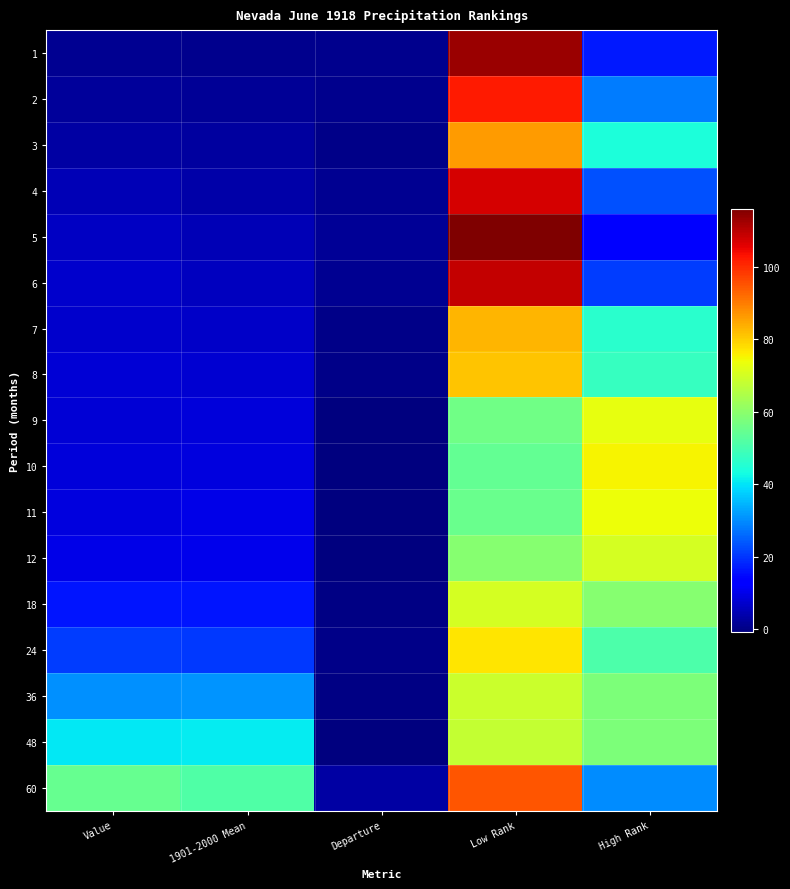

Reading left to right, extract all data points from this chart.

1: Value=1.4	1901-2000 Mean=0.7	Departure=0.7	Low Rank=113.0	High Rank=17.0
2: Value=2.3	1901-2000 Mean=1.7	Departure=0.7	Low Rank=102.0	High Rank=28.0
3: Value=2.9	1901-2000 Mean=2.6	Departure=0.3	Low Rank=86.0	High Rank=44.0
4: Value=4.7	1901-2000 Mean=3.6	Departure=1.1	Low Rank=107.0	High Rank=23.0
5: Value=6.3	1901-2000 Mean=4.8	Departure=1.5	Low Rank=116.0	High Rank=14.0
6: Value=7.3	1901-2000 Mean=5.9	Departure=1.3	Low Rank=109.0	High Rank=21.0
7: Value=7.4	1901-2000 Mean=6.9	Departure=0.4	Low Rank=83.0	High Rank=46.0
8: Value=8.1	1901-2000 Mean=7.8	Departure=0.3	Low Rank=81.0	High Rank=48.0
9: Value=8.1	1901-2000 Mean=8.6	Departure=-0.5	Low Rank=56.0	High Rank=73.0
10: Value=8.4	1901-2000 Mean=9.2	Departure=-0.7	Low Rank=54.0	High Rank=75.0
11: Value=9.1	1901-2000 Mean=9.8	Departure=-0.7	Low Rank=55.0	High Rank=74.0
12: Value=9.8	1901-2000 Mean=10.3	Departure=-0.5	Low Rank=59.0	High Rank=70.0
18: Value=16.2	1901-2000 Mean=16.2	Departure=-0.0	Low Rank=70.0	High Rank=59.0
24: Value=20.8	1901-2000 Mean=20.6	Departure=0.2	Low Rank=77.0	High Rank=51.0
36: Value=30.6	1901-2000 Mean=30.9	Departure=-0.3	Low Rank=69.0	High Rank=58.0
48: Value=40.4	1901-2000 Mean=41.1	Departure=-0.8	Low Rank=68.0	High Rank=58.0
60: Value=54.6	1901-2000 Mean=51.4	Departure=3.2	Low Rank=95.0	High Rank=30.0